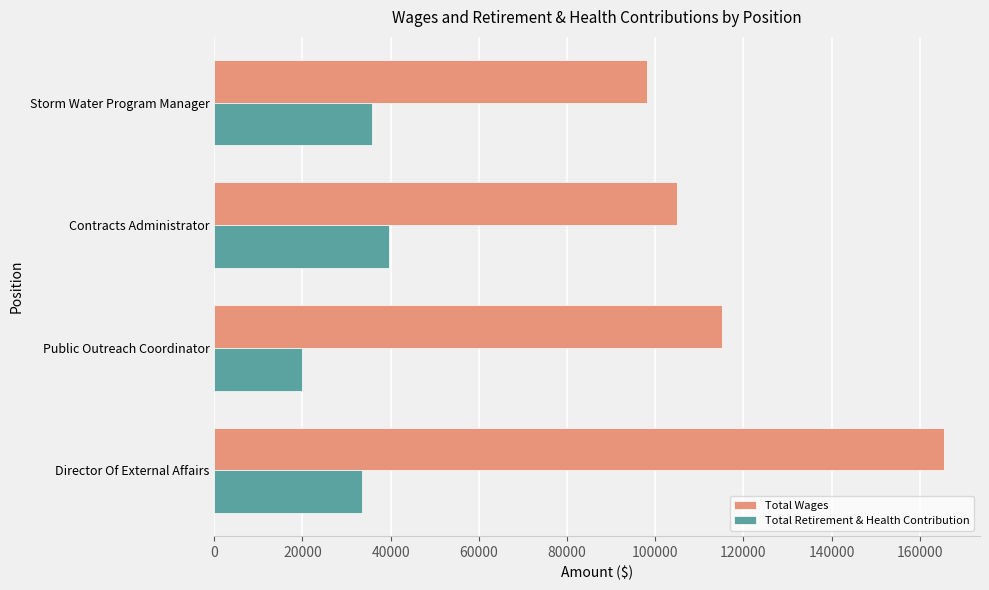

What is the difference between the maximum and second lowest values in the Total Wages series?

60409